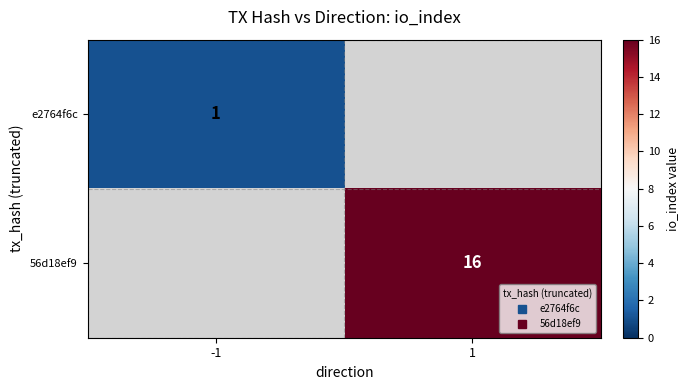

List the series in order of their overall mean, lowest first.

e2764f6c, 56d18ef9